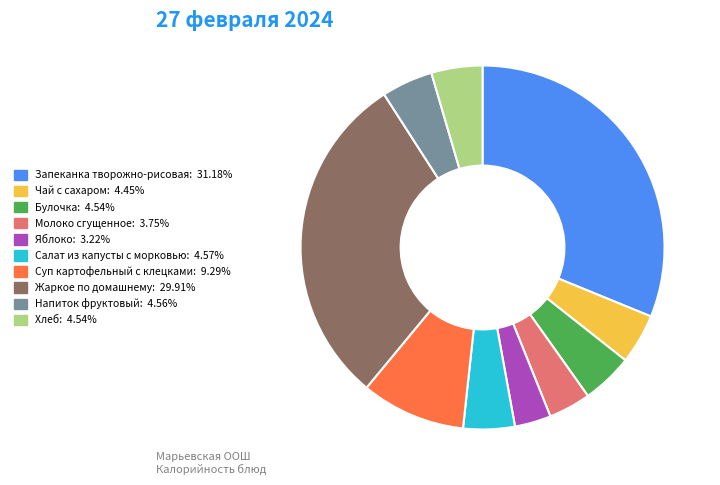

Does Хлеб account for over 50% of the chart?

No